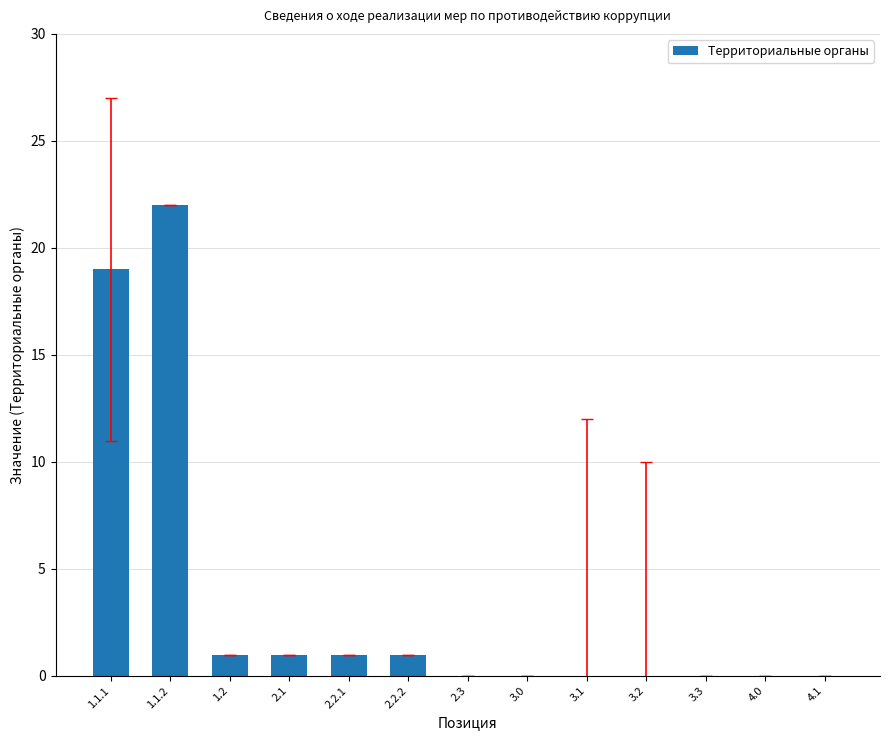

What is the average value?

3